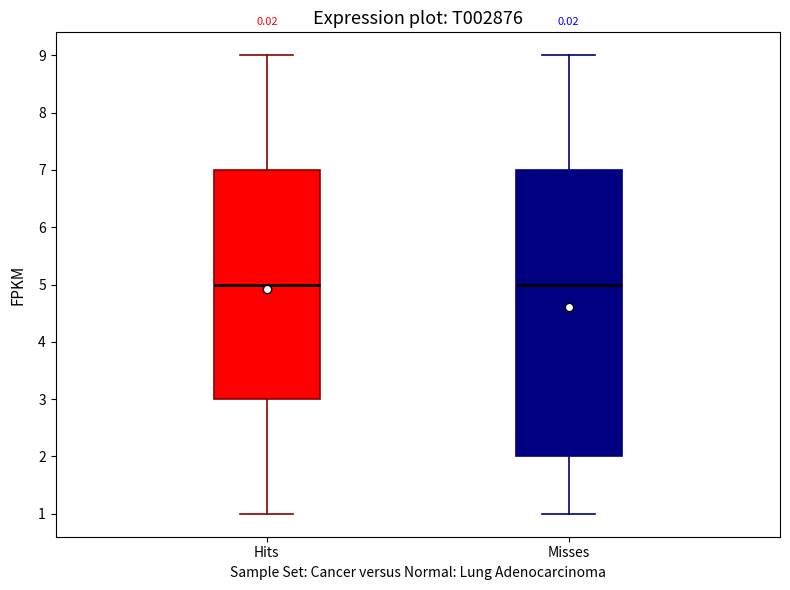

Where is the lower edge of the box for Misses on the y-axis? The values are not printed on the chart, so give them approximately, as read against the axis.

2